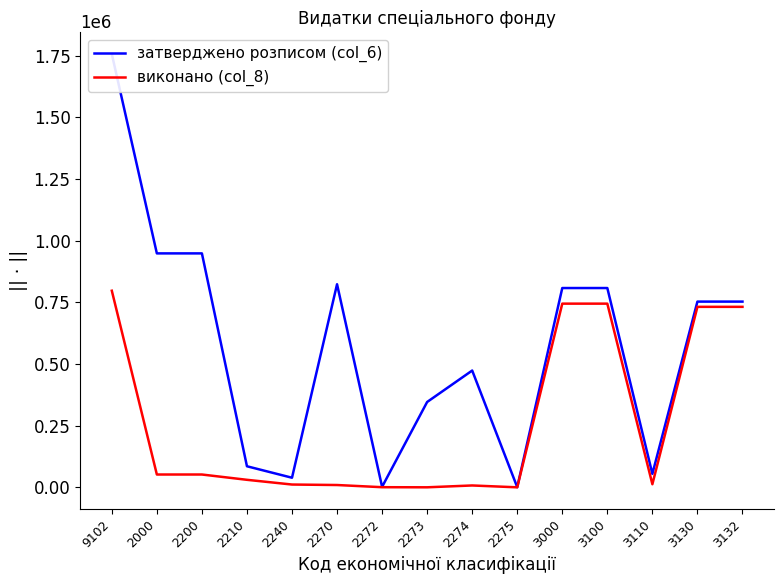

How many lines are shown in the chart?

2